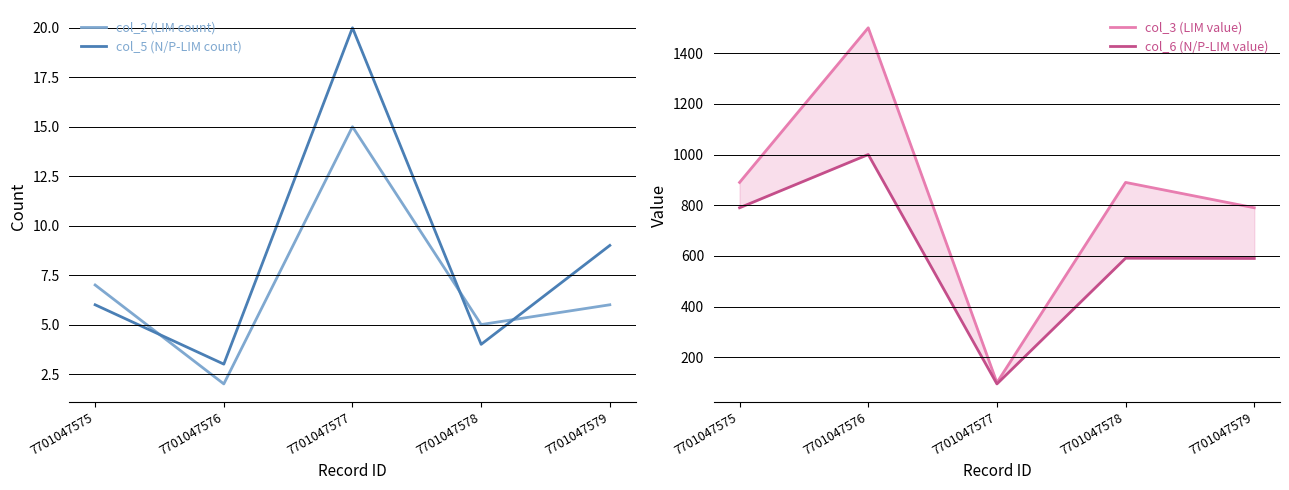

True or false: col_3 (LIM value) and col_5 (N/P-LIM count) intersect in this chart.

False